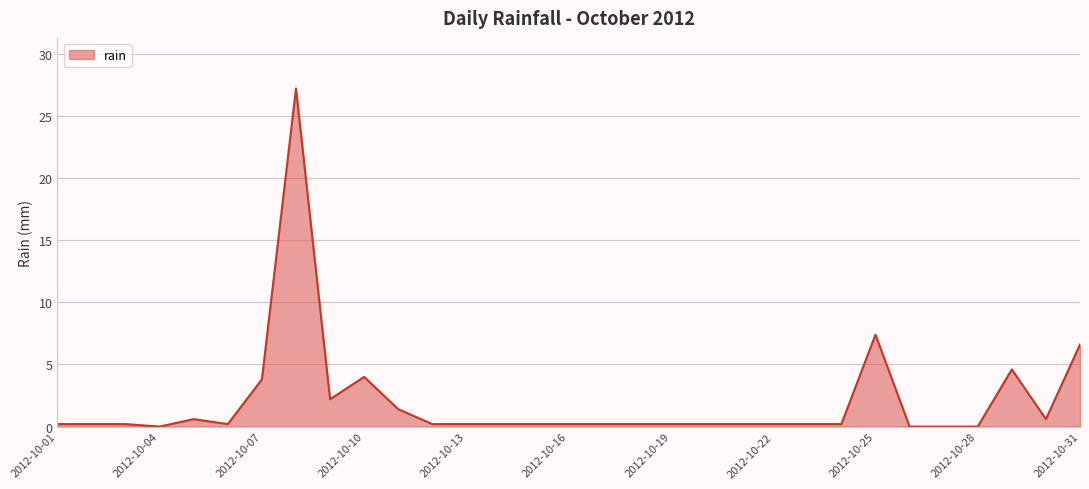

What is the maximum value shown in the chart?

27.2